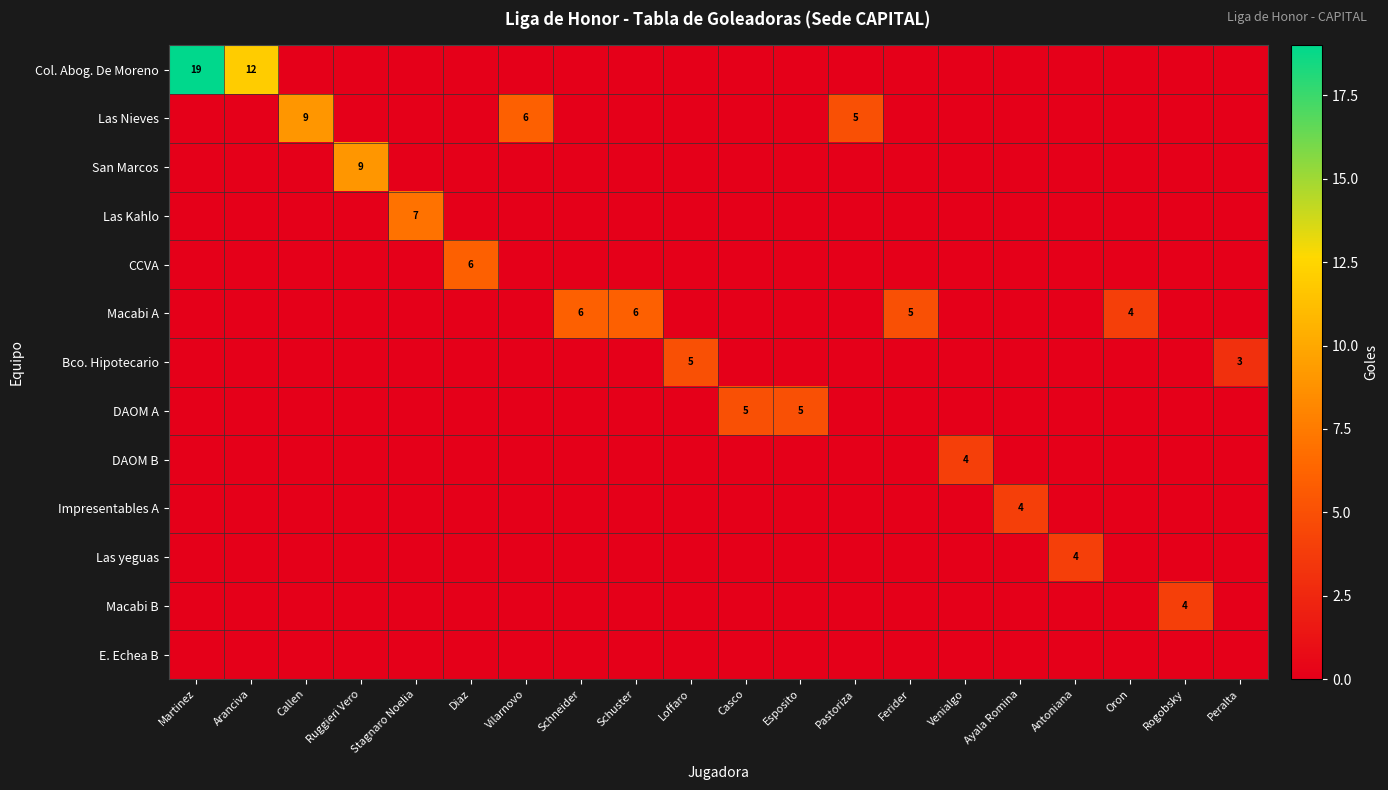

Between Ruggieri Vero and Diaz, which is larger?

Ruggieri Vero